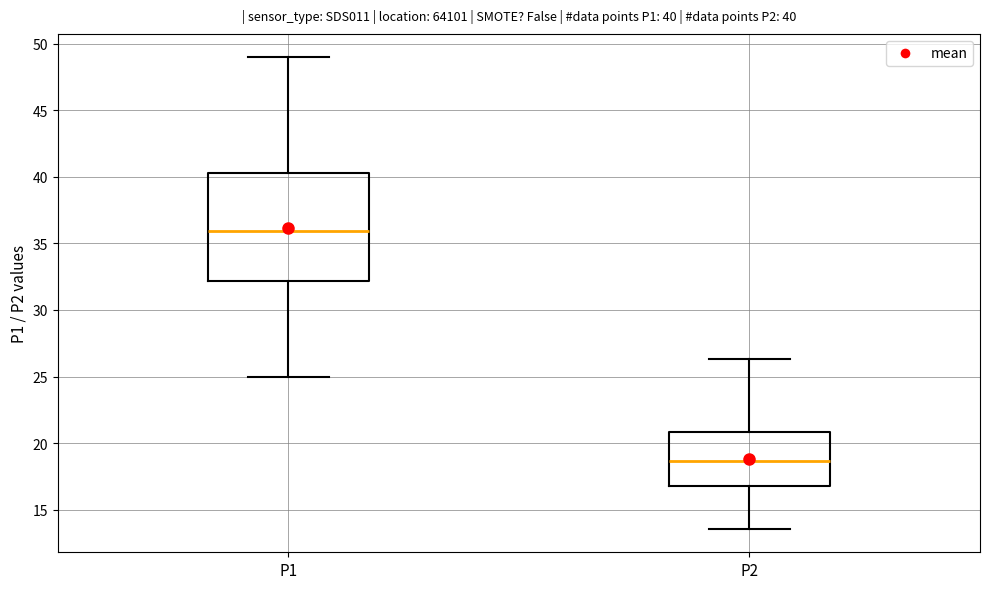

Comparing the boxes themselves (not the whiskers), which one is the tallest?

P1